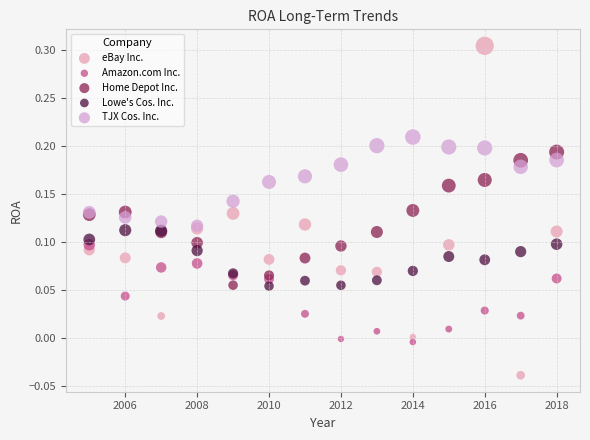

What are all the series names shown in the legend?

eBay Inc., Amazon.com Inc., Home Depot Inc., Lowe's Cos. Inc., TJX Cos. Inc.